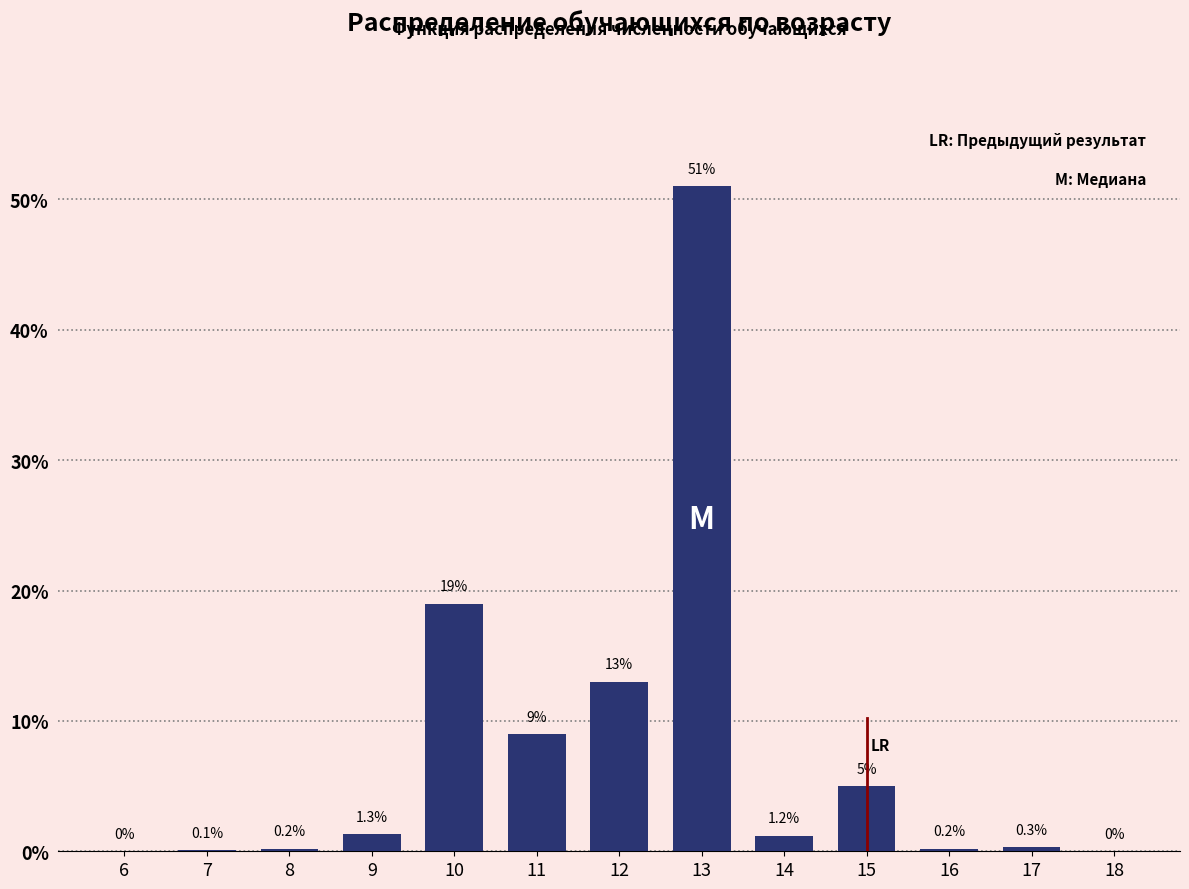

Reading right to left, what are all the values shown in this chart?

18=0.0	17=0.3	16=0.2	15=5.0	14=1.2	13=51.0	12=13.0	11=9.0	10=19.0	9=1.3	8=0.2	7=0.1	6=0.0